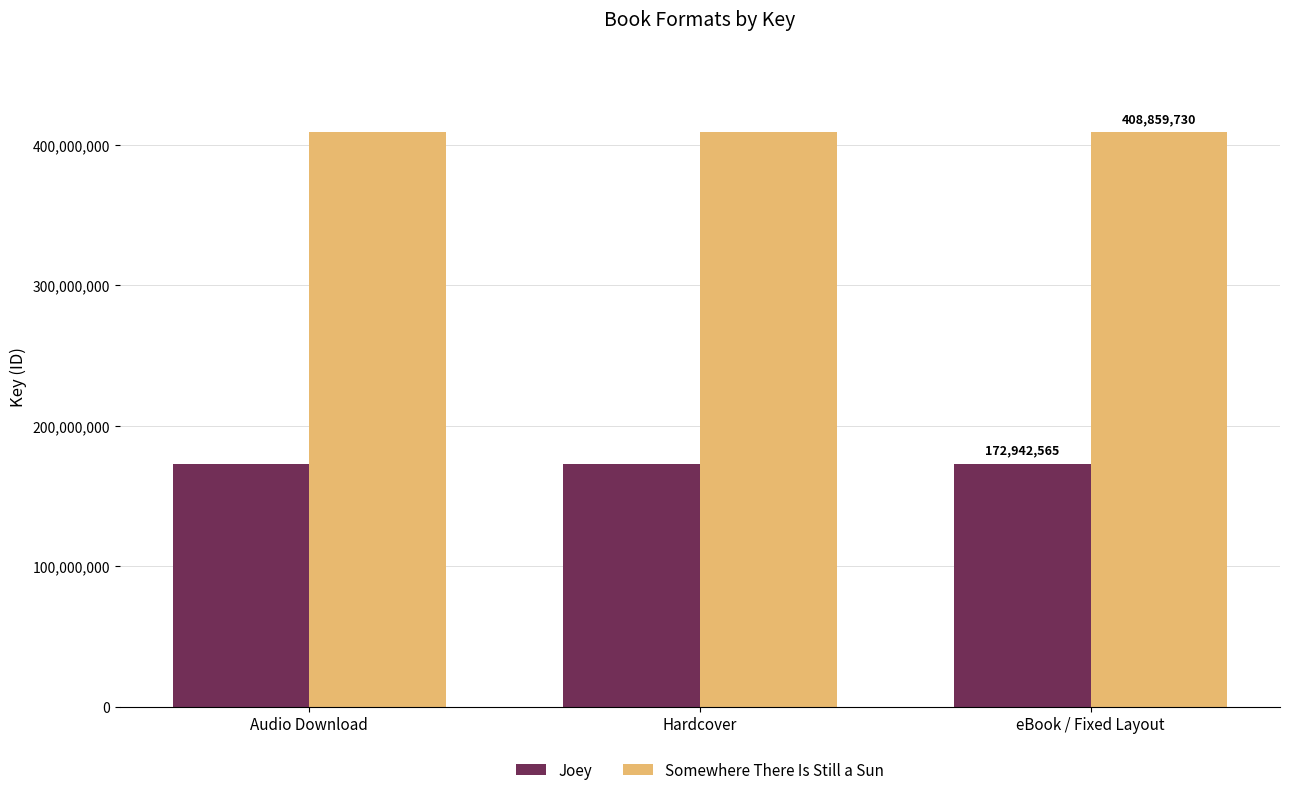

Reading right to left, extract all data points from this chart.

Joey: eBook / Fixed Layout=172942565	Hardcover=172942565	Audio Download=172942565
Somewhere There Is Still a Sun: eBook / Fixed Layout=408859730	Hardcover=408859730	Audio Download=408859730